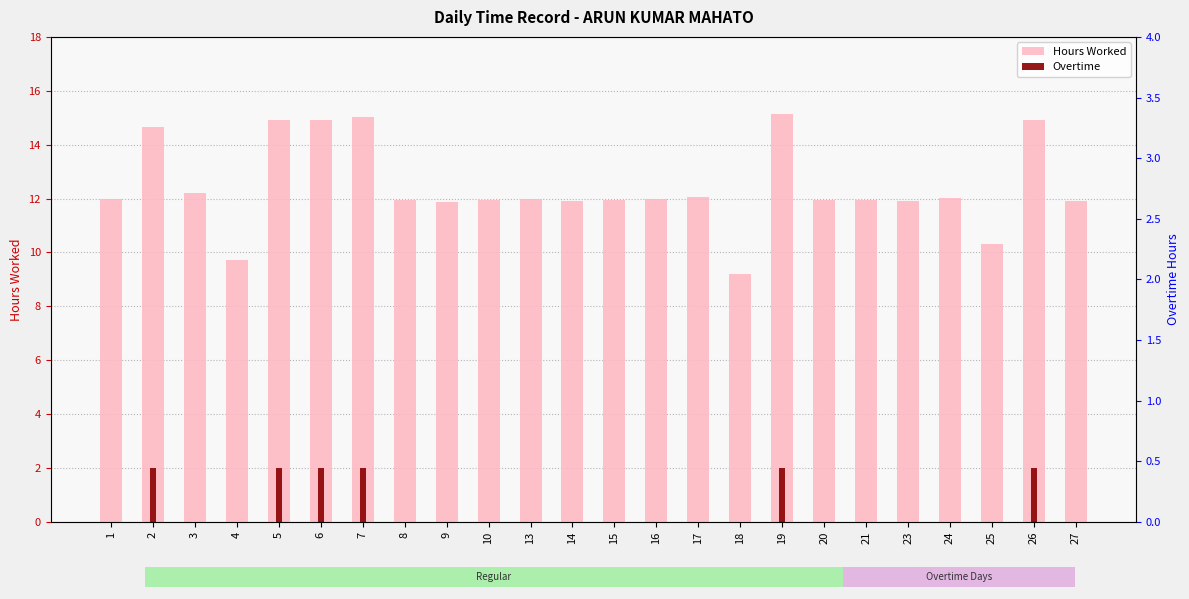

What is the difference between the highest and lowest values at 4?

9.7